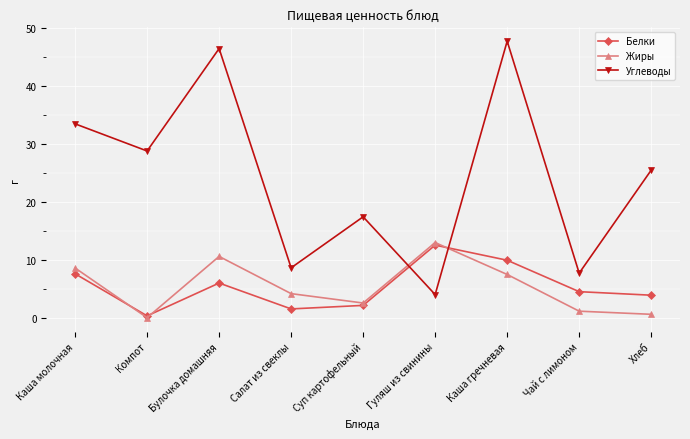

True or false: Углеводы and Жиры cross at least once.

True